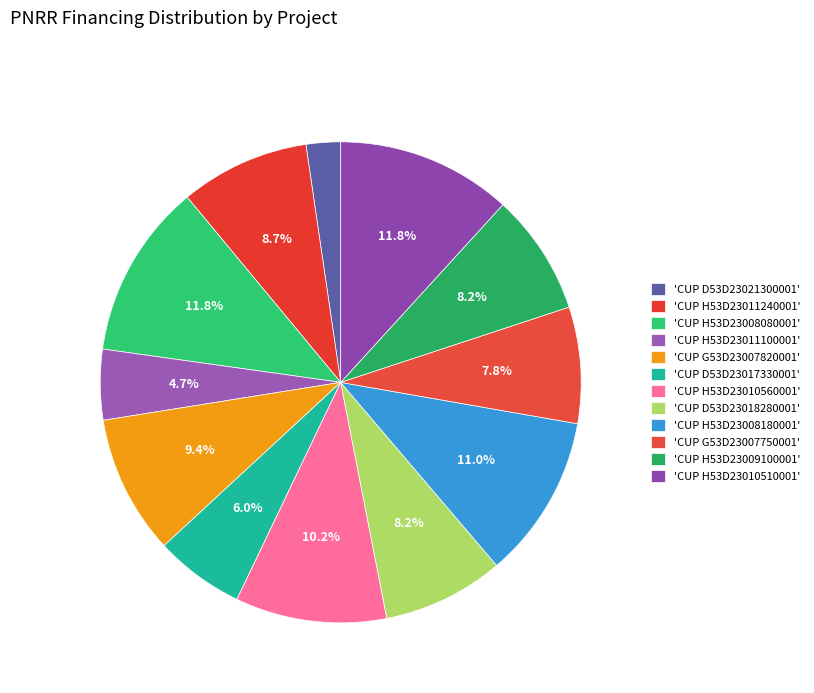

Which category has the smallest portion of the pie?

3.4 Ricerca - MILANO (D53D23021300001)